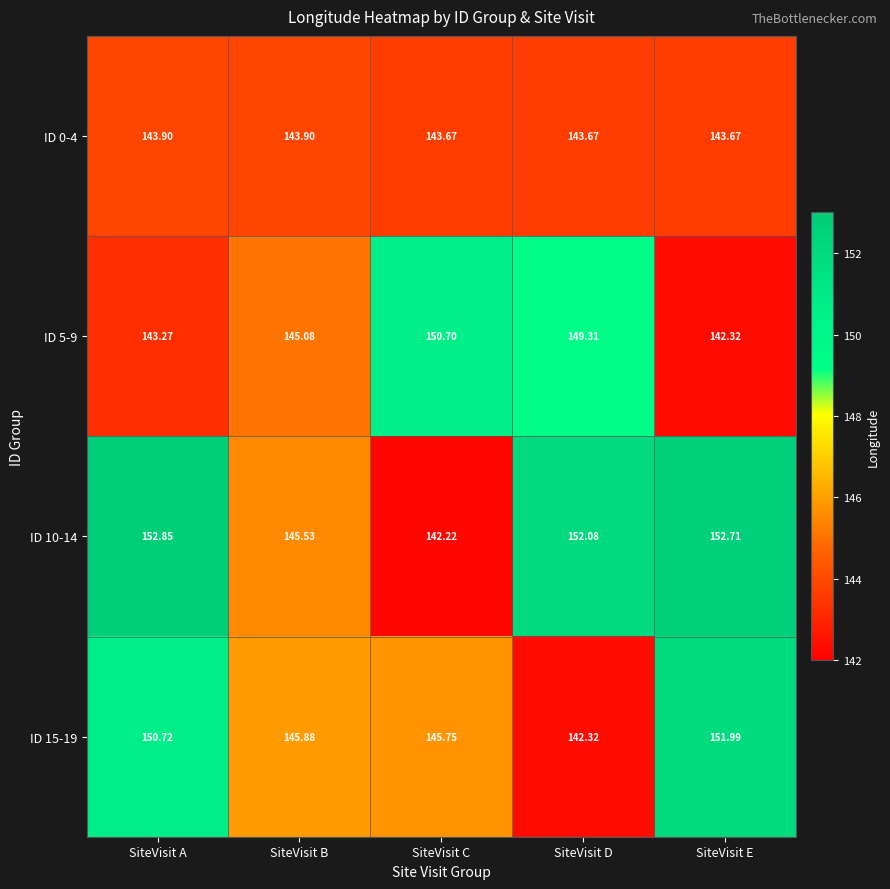

What is the difference between the highest and lowest values at SiteVisit C?

8.5